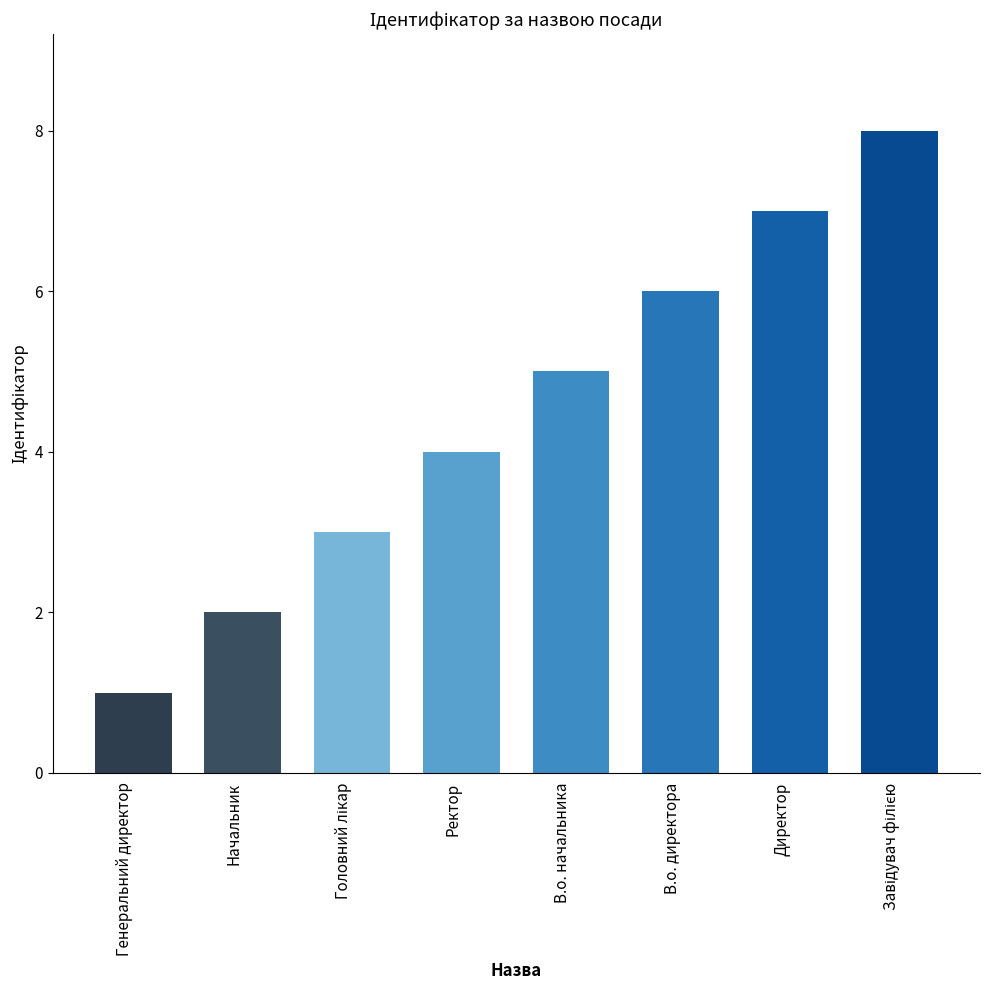

Count the number of data series in this chart.

1